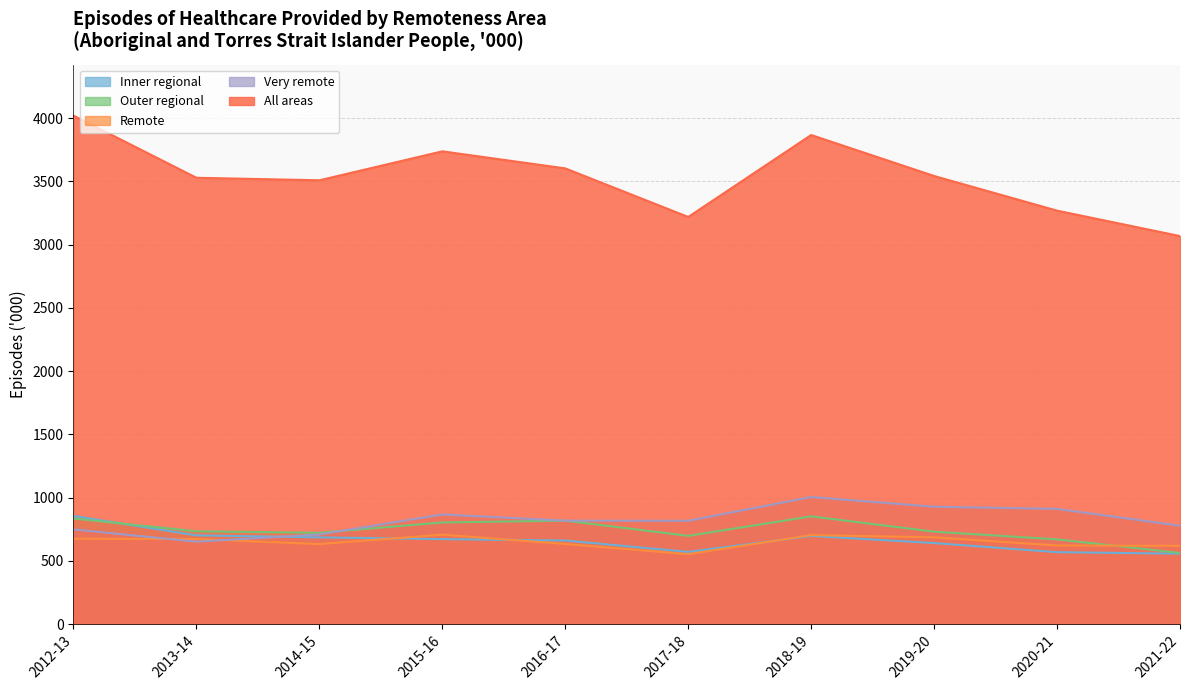

What is the greatest value displayed?

4020